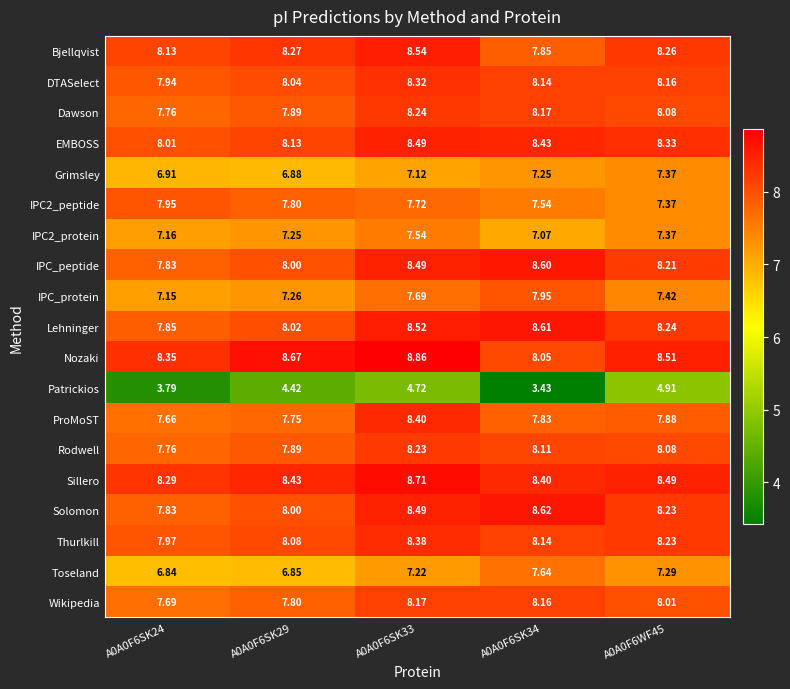

Which series has the widest spread of values?

Patrickios